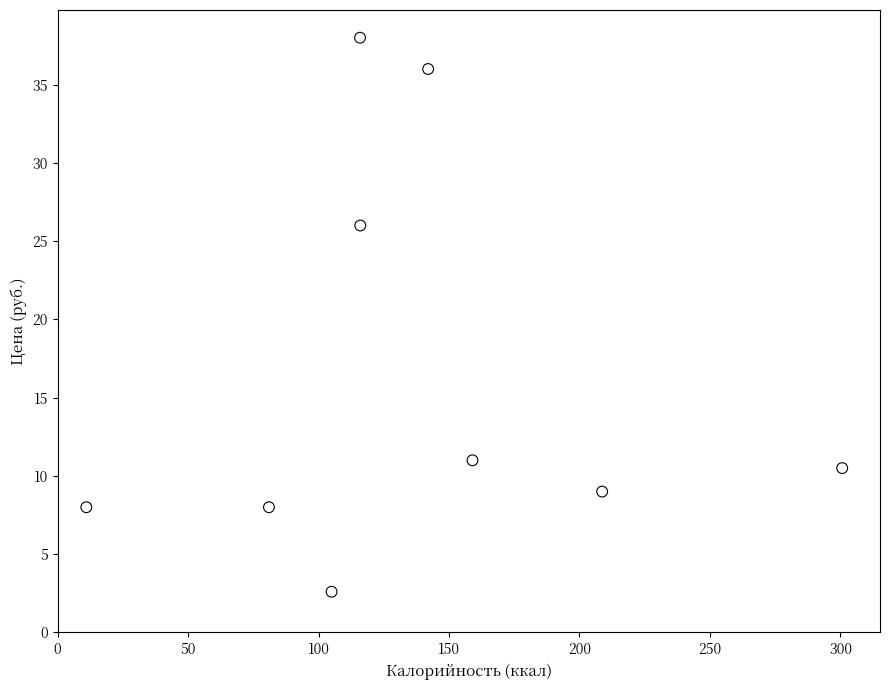

What Y value in the scatter plot is closest to 20?

26.0